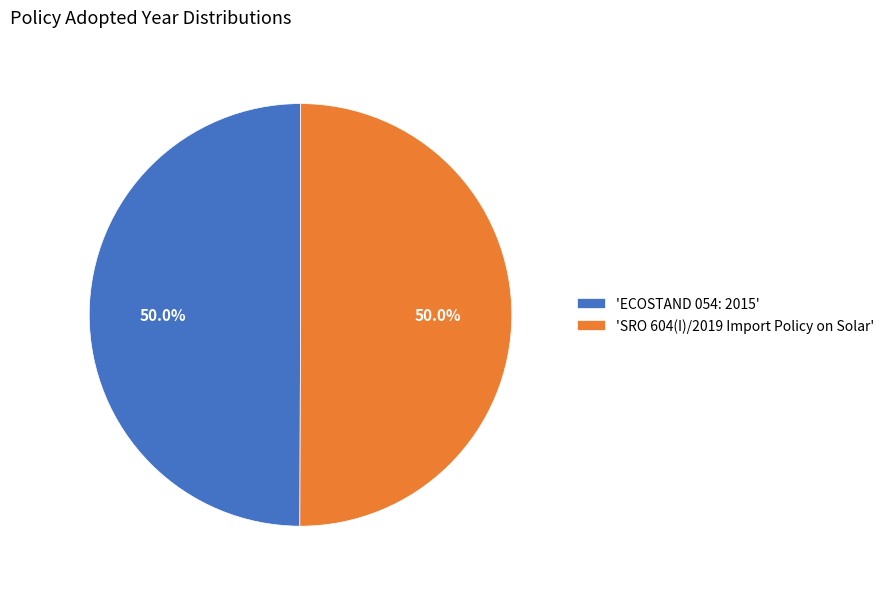

Approximately how many times larger is the value at 'SRO 604(I)/2019 Import Policy on Solar' compared to 'ECOSTAND 054: 2015'?

1.0